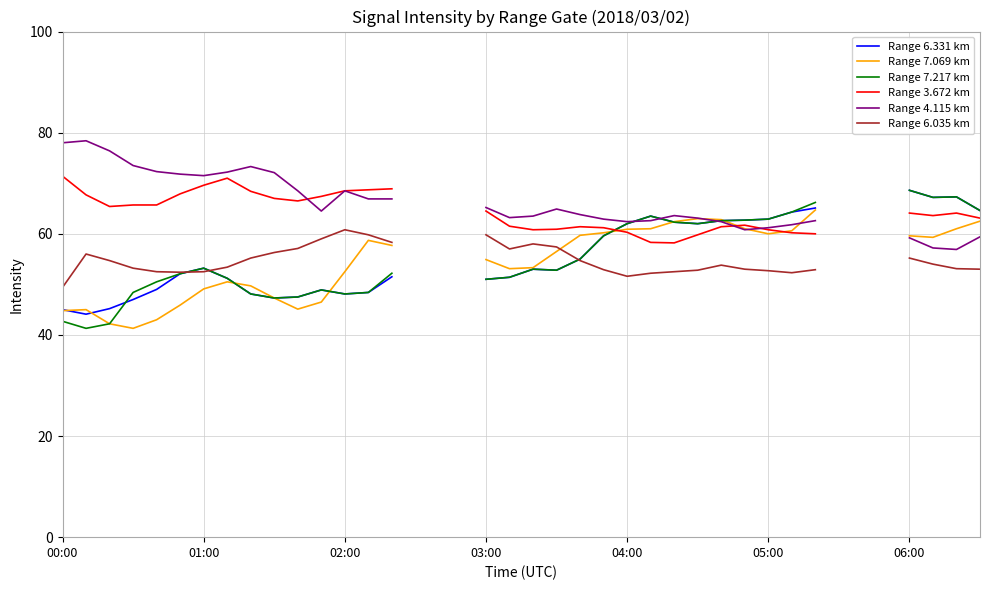

How many positive values does the Range 7.217 km series have?

34